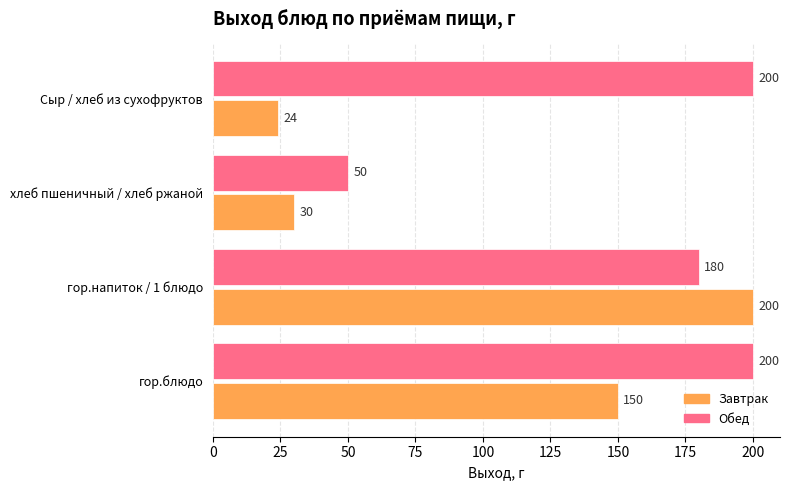

What are all the series names shown in the legend?

Завтрак, Обед